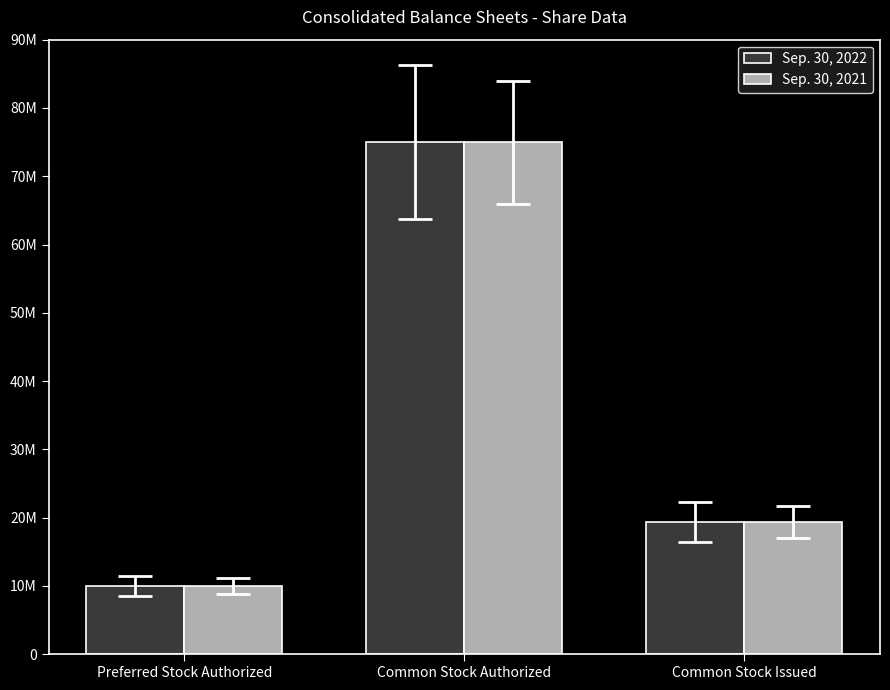

What is the average value of the Sep. 30, 2022 series?

34804221